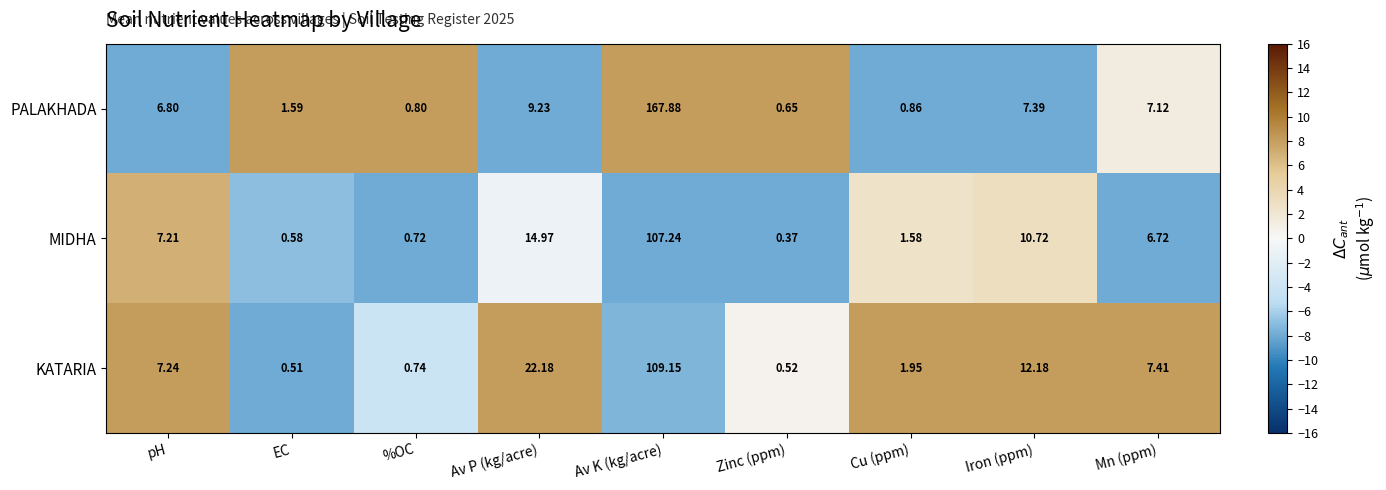

At Cu (ppm), list the series in order from smallest to largest.

PALAKHADA, MIDHA, KATARIA